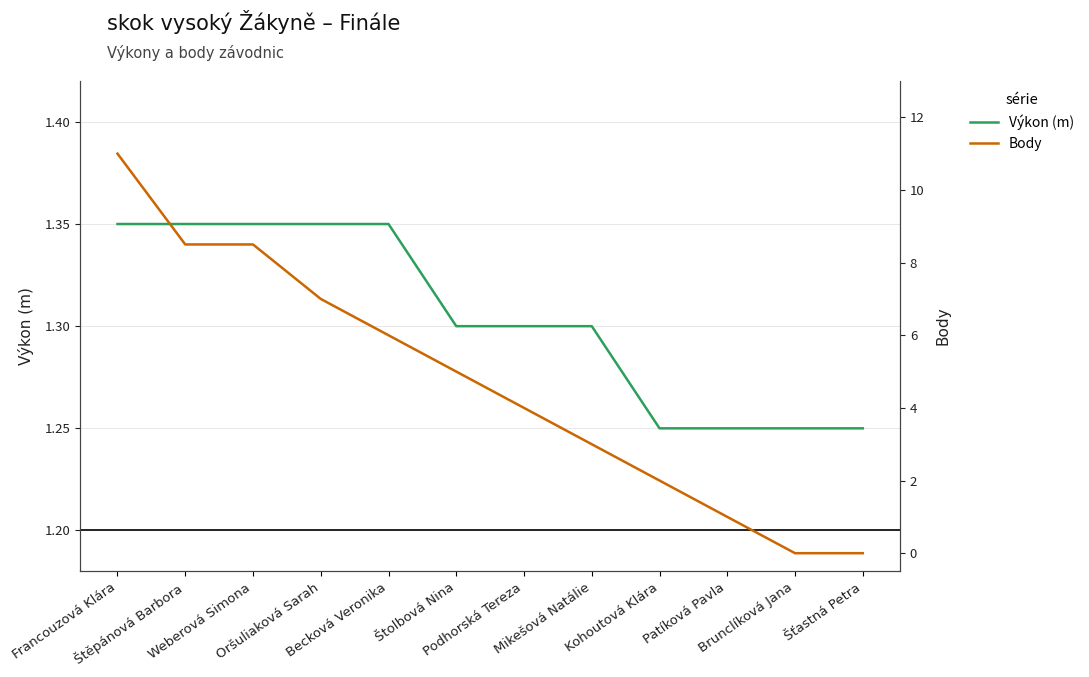

What are all the series names shown in the legend?

Výkon (m), Body